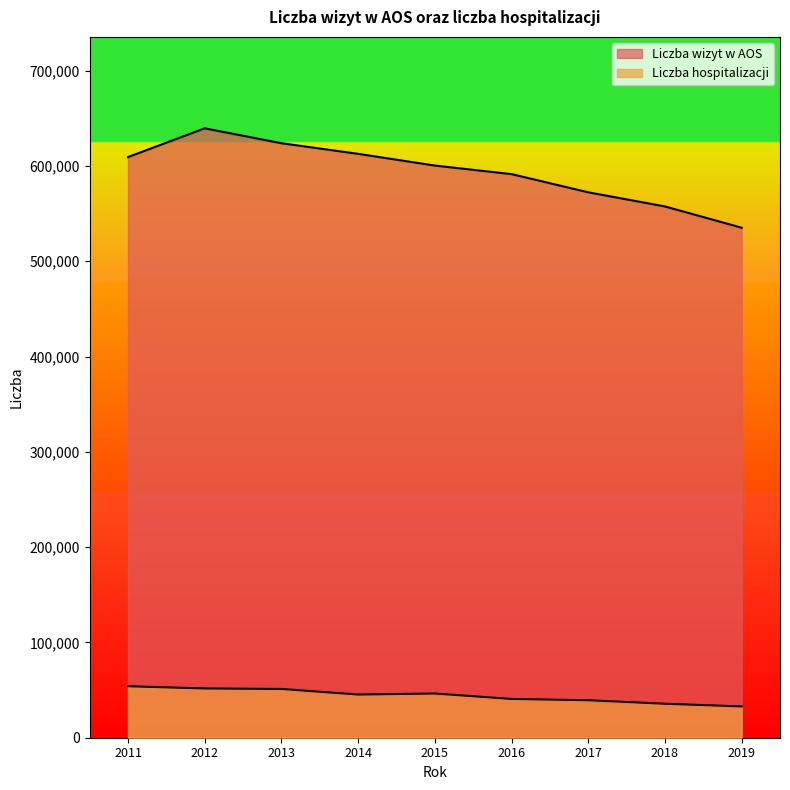

What is the sum of the Liczba hospitalizacji values at 2019 and 2012?

84551